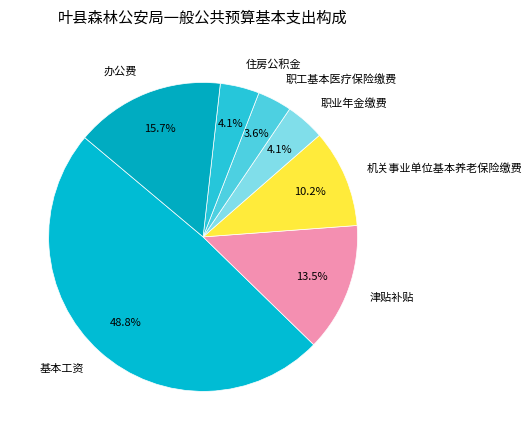

Which category has the biggest portion of the pie?

基本工资